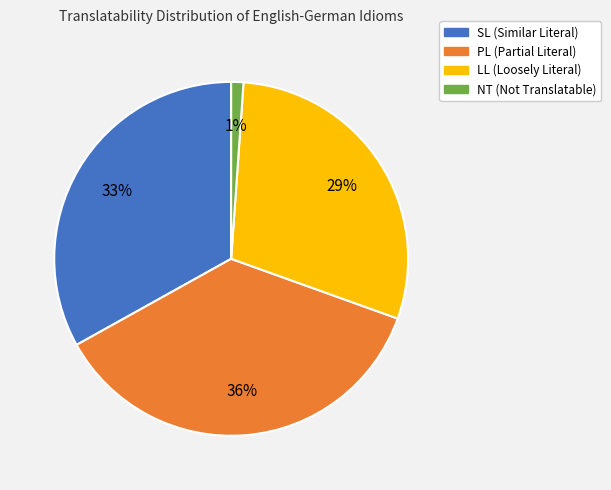

Which slice is the smallest?

NT